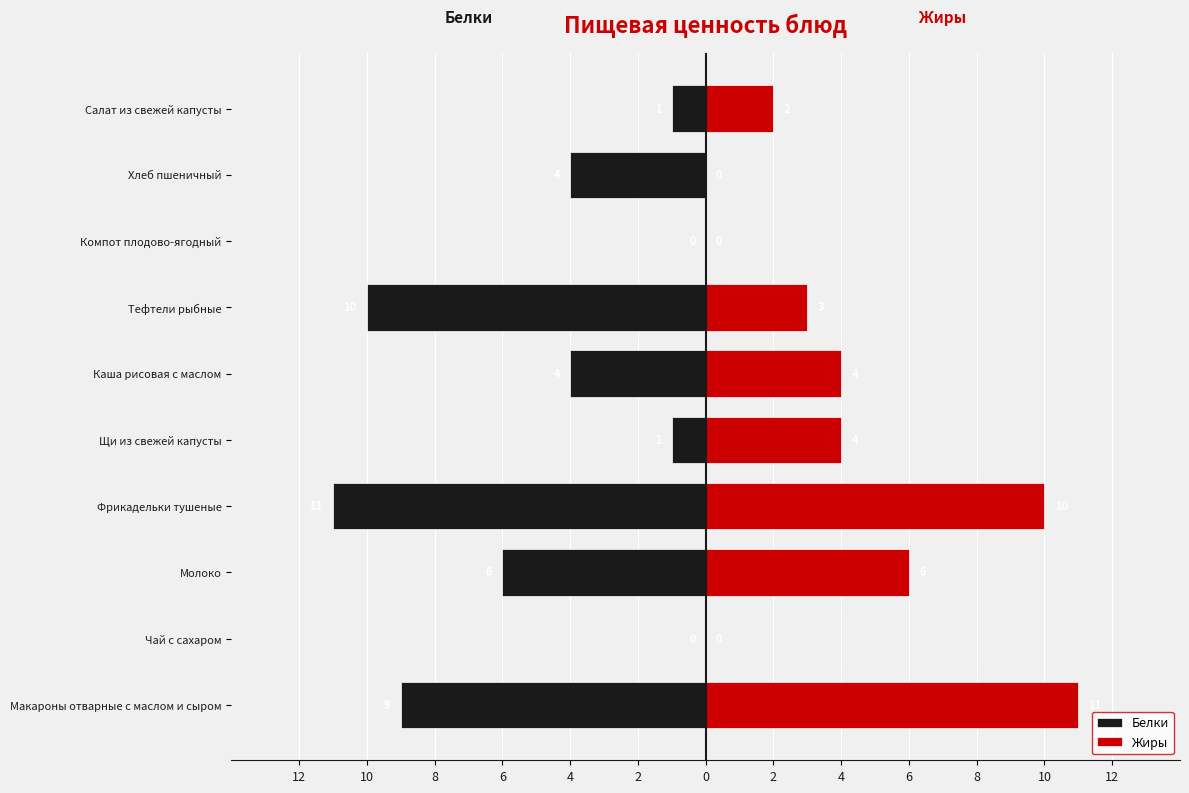

What are all the series names shown in the legend?

Белки, Жиры